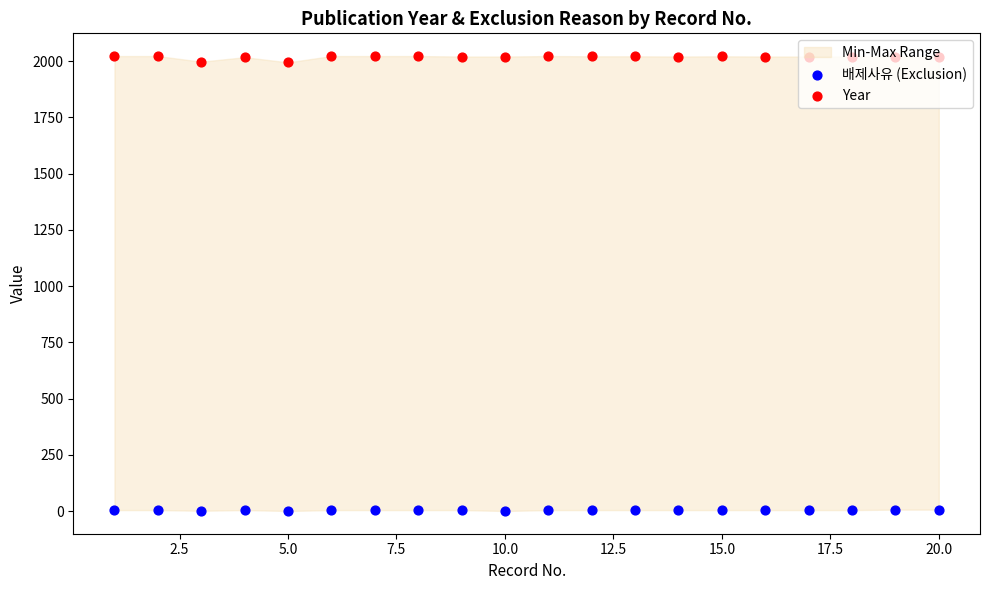

Which series reaches the minimum Y coordinate?

배제사유 (Exclusion)